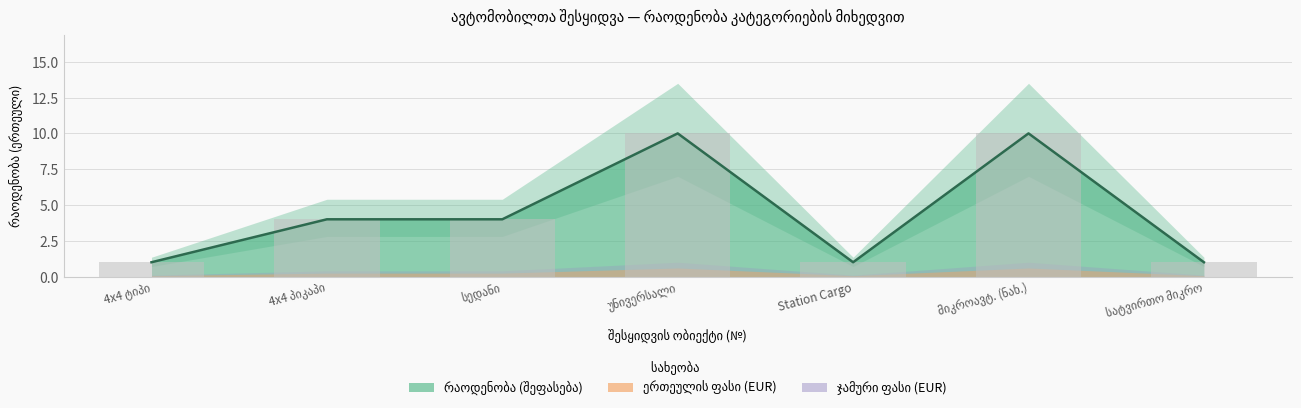

Is it true that ჯამური ფასი (EUR) equals 0 at 1?

True